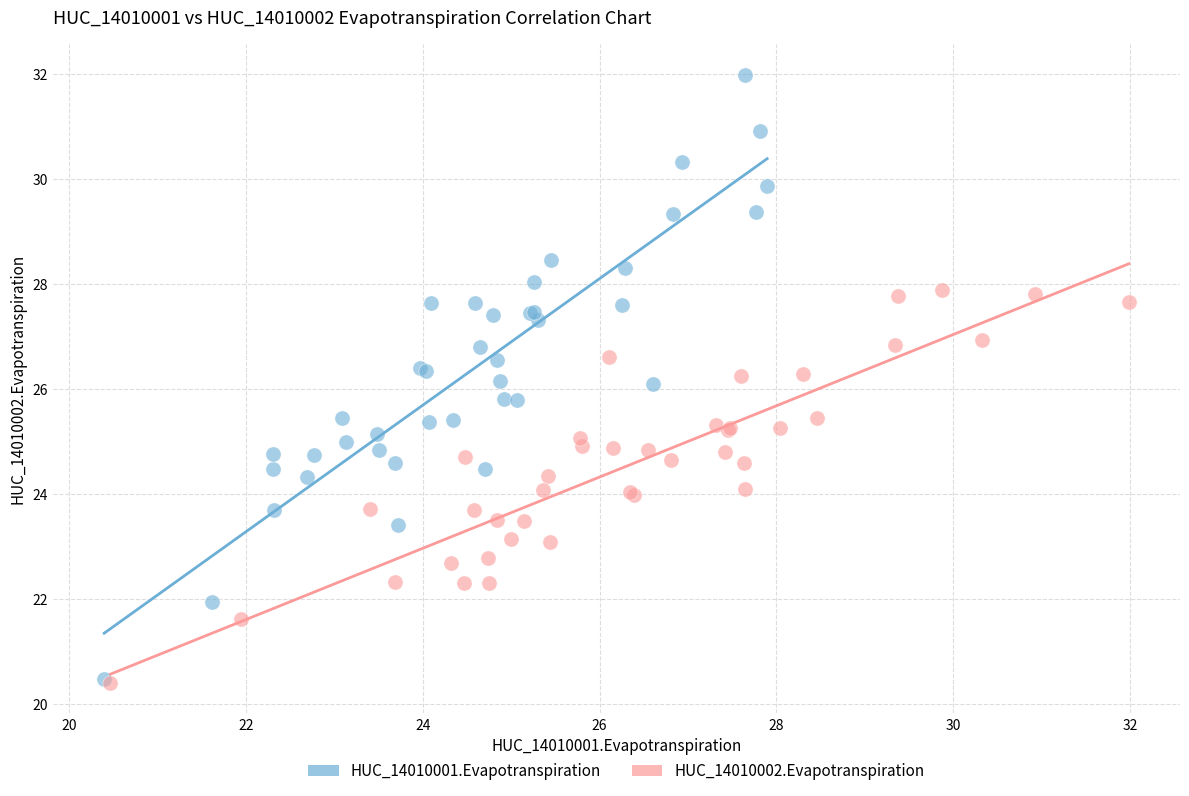

Which series has the largest Y range (max minus min)?

HUC_14010001.Evapotranspiration